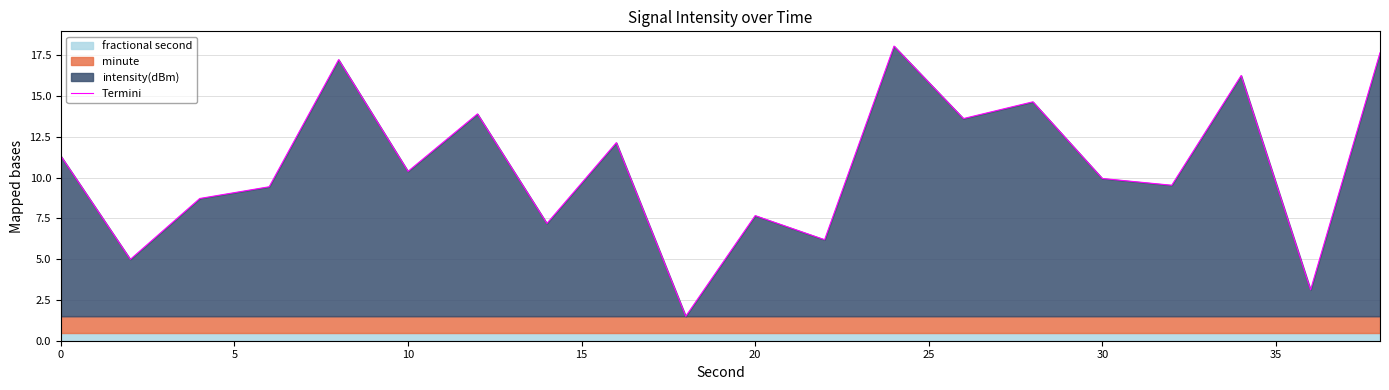

What is the highest value of the Termini series?

18.1